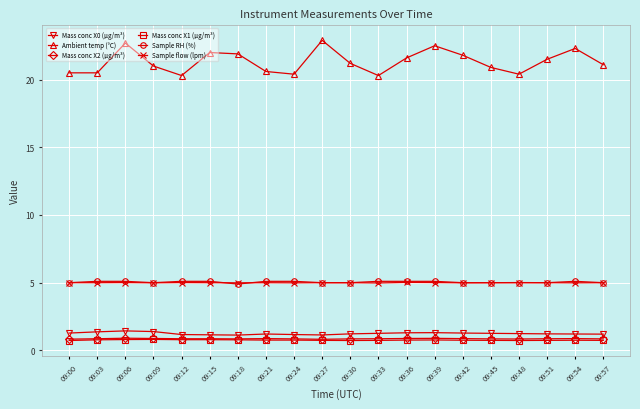

At how many categories does at least one series exceed 9?

20